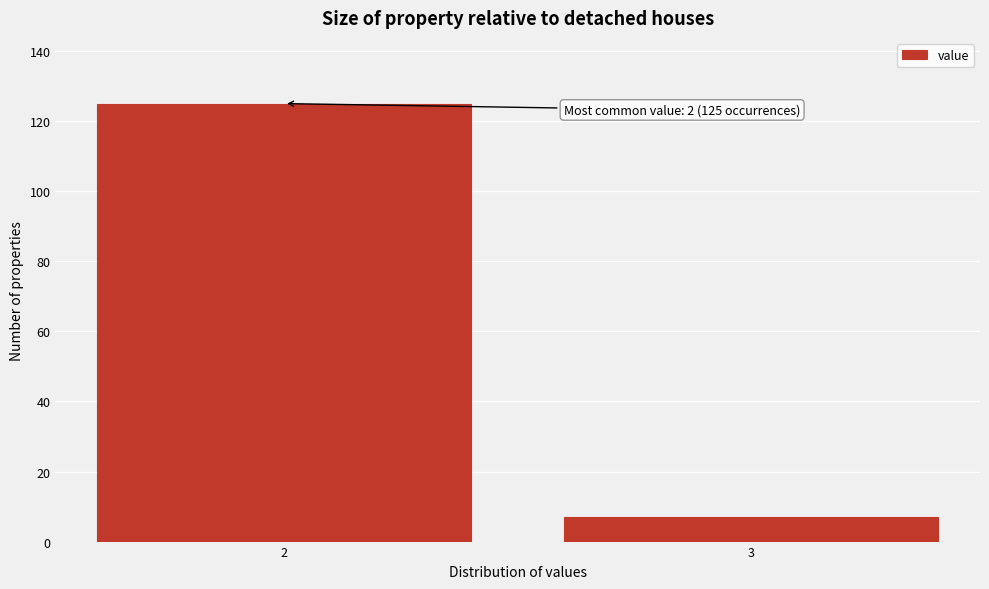

Reading left to right, list all the values displayed in this chart.

2=125	3=7